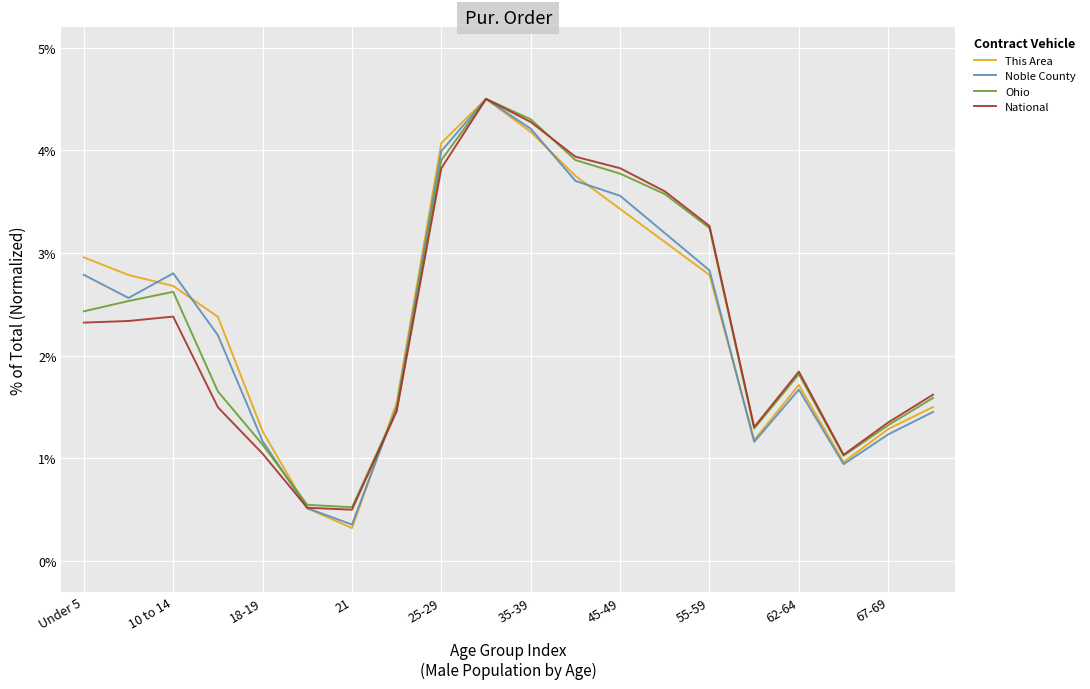

Which series has the widest spread of values?

This Area